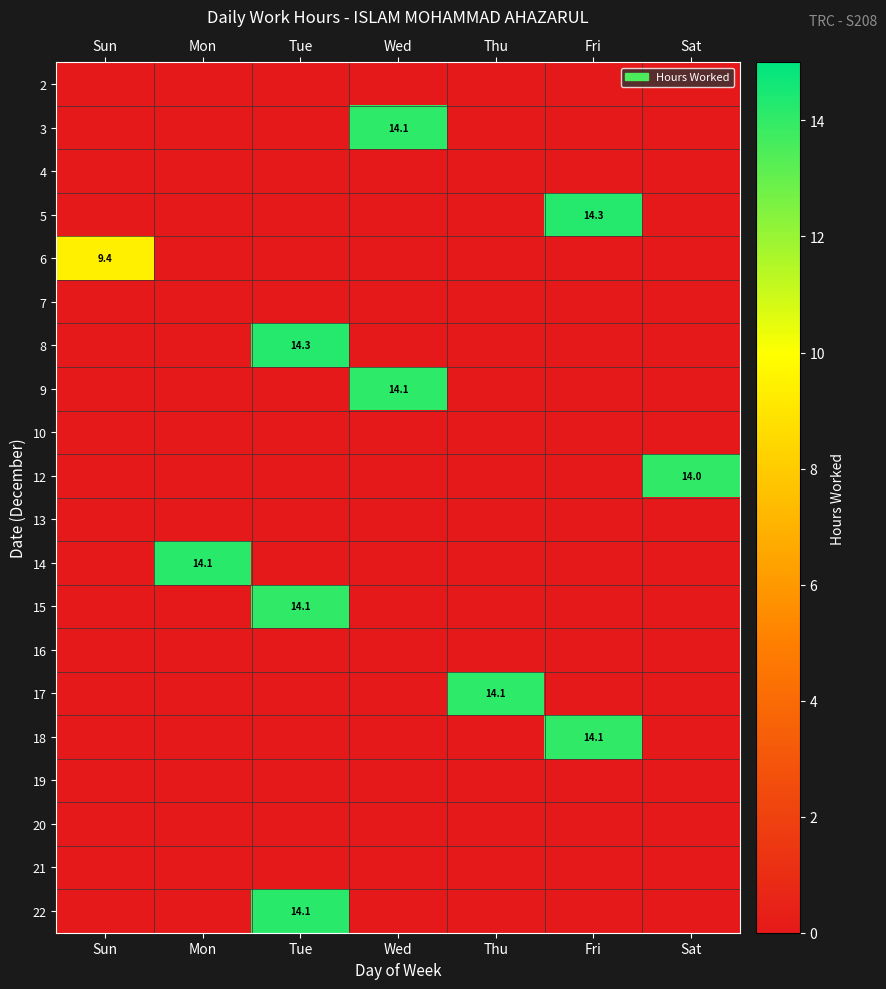

At how many categories does at least one series exceed 12?

6